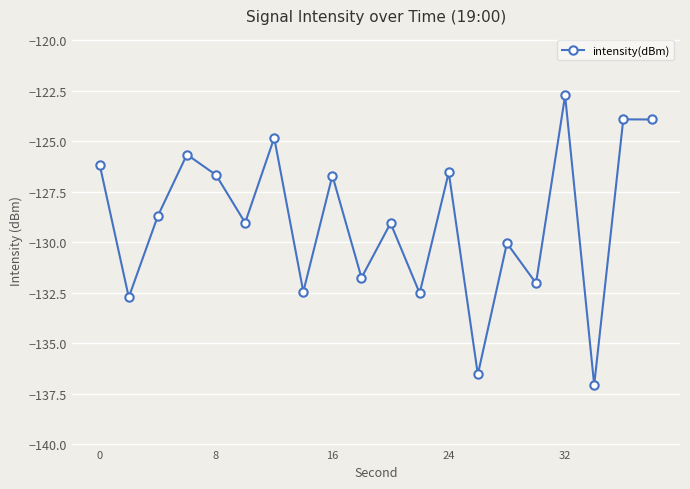

What is the minimum value shown in the chart?

-137.1